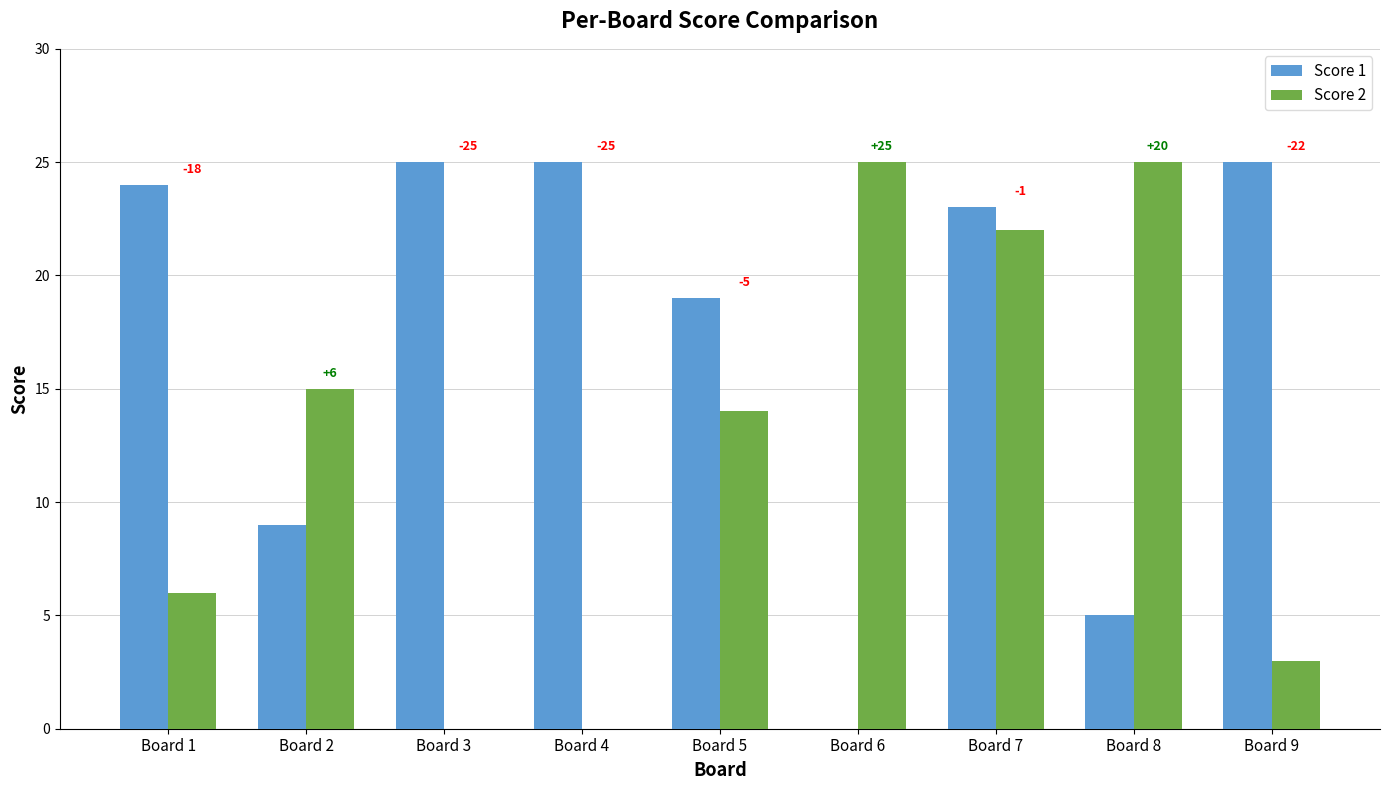

What are all the series names shown in the legend?

Score 1, Score 2